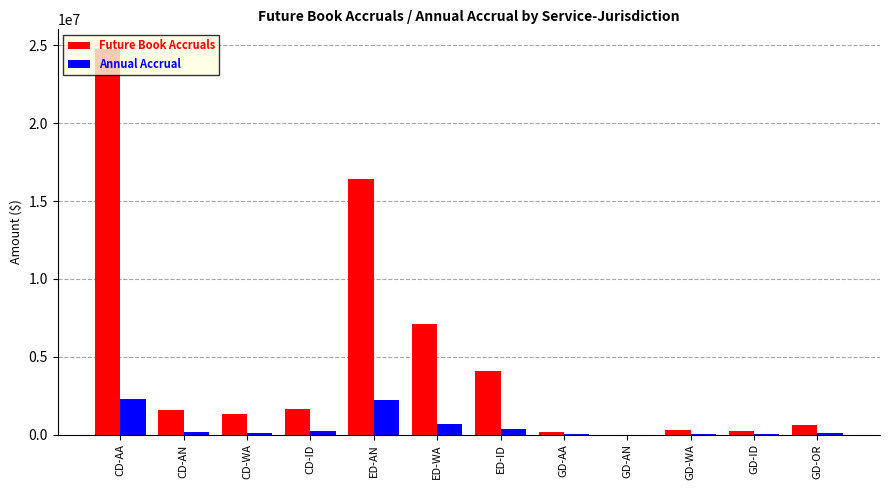

Which series has the largest total across all categories?

Future Book Accruals